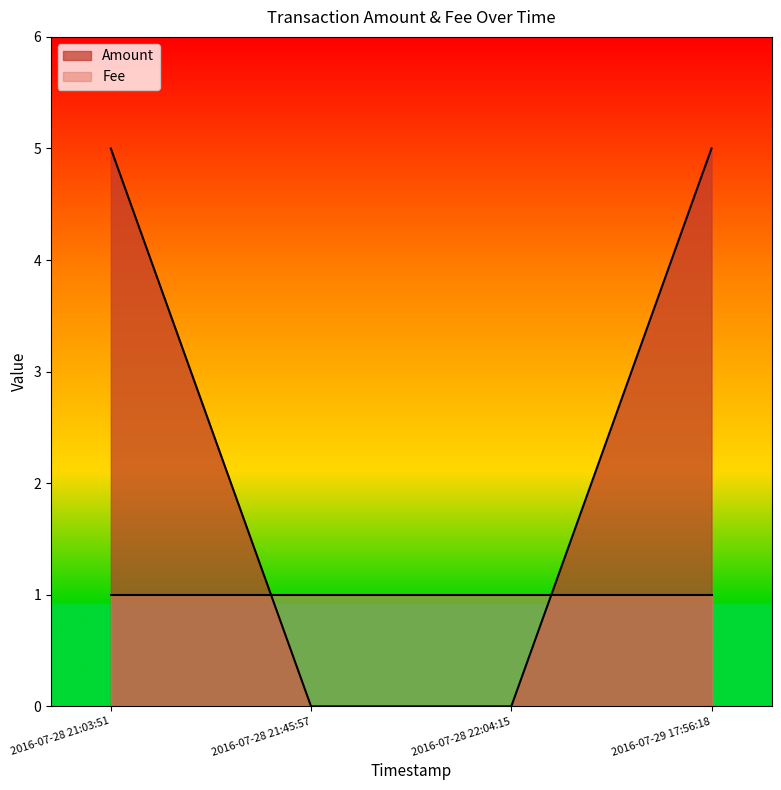

What is the average value?

2